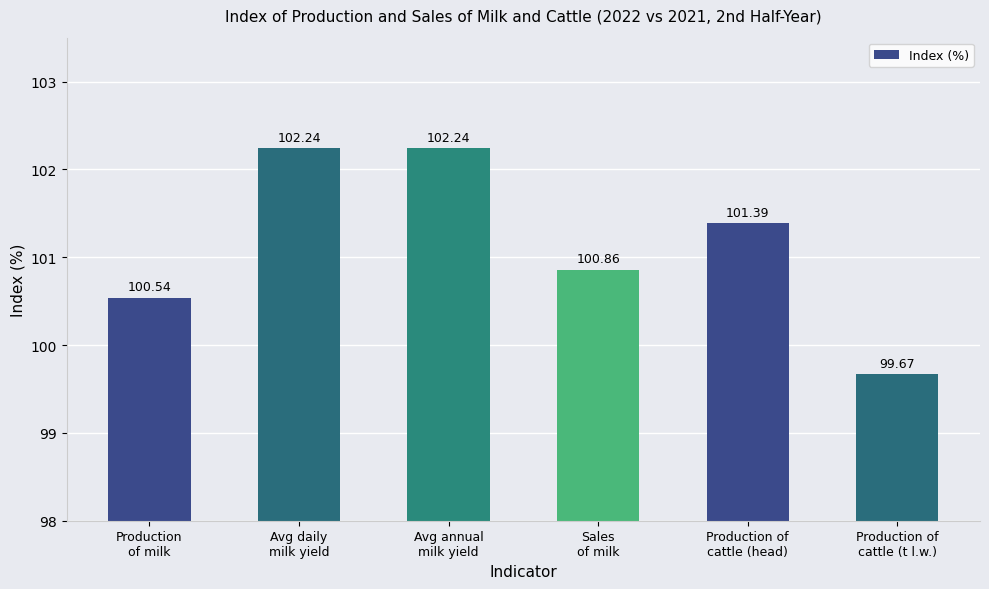

What is the sum of all values?

606.9